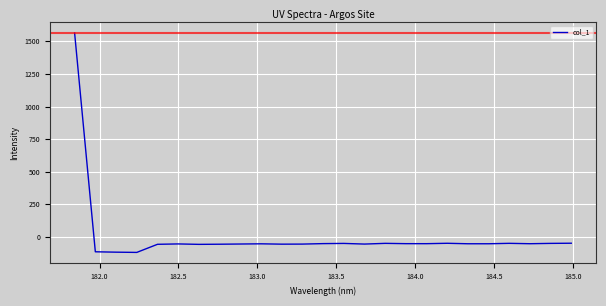

Is this an area chart (filled region under the line)?

No